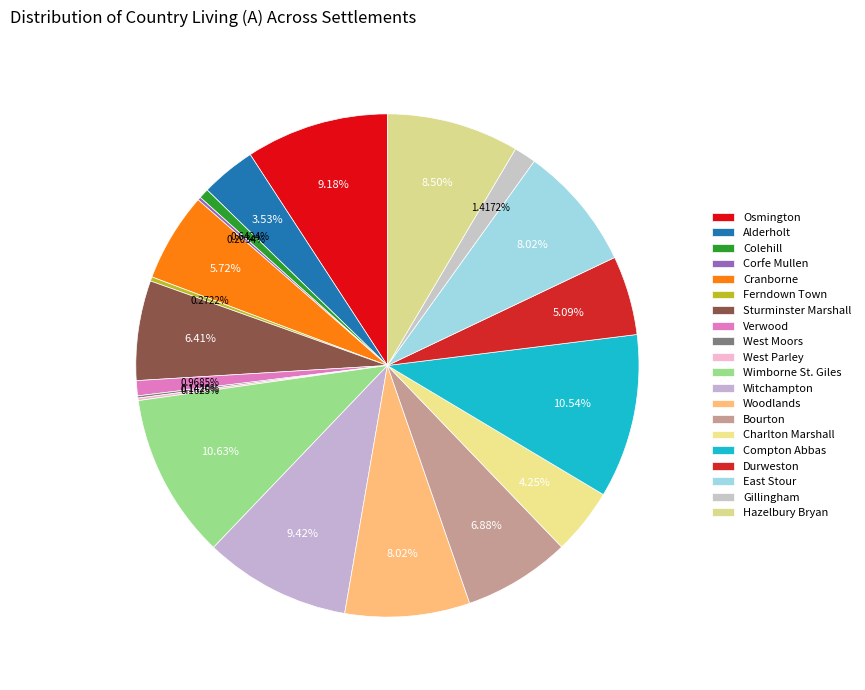

What percentage is the Charlton Marshall slice, to the nearest percent?

4%